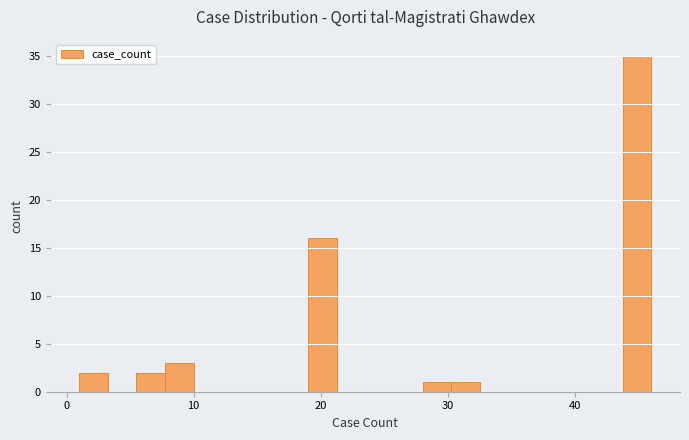

Around what value on the x-axis is the tallest bar? Give the approximate position of its centre, as read against the axis.

45